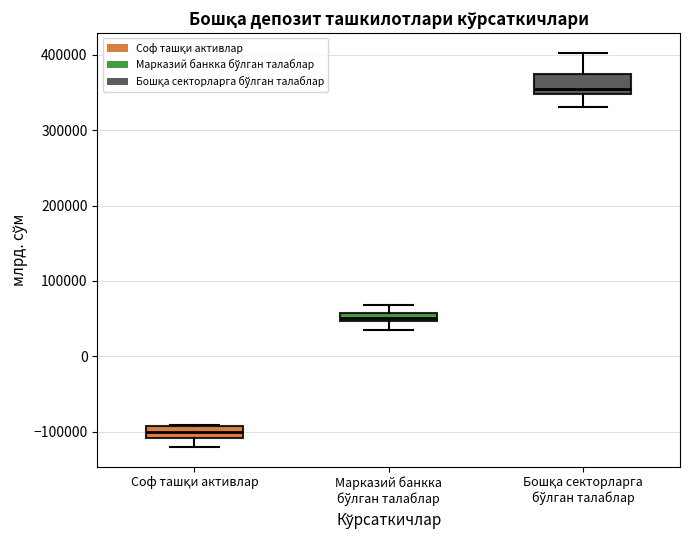

Which box's median line is the lowest?

Соф ташқи активлар